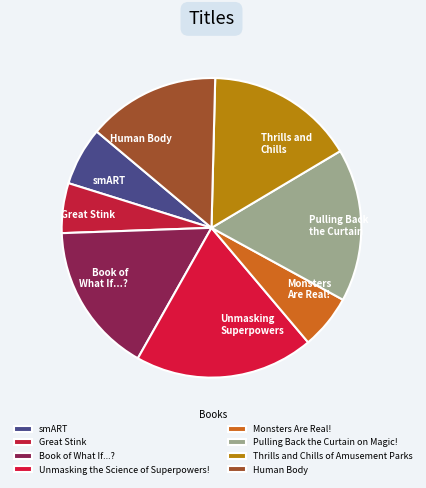

Which slice is the largest?

Unmasking the Science of Superpowers!